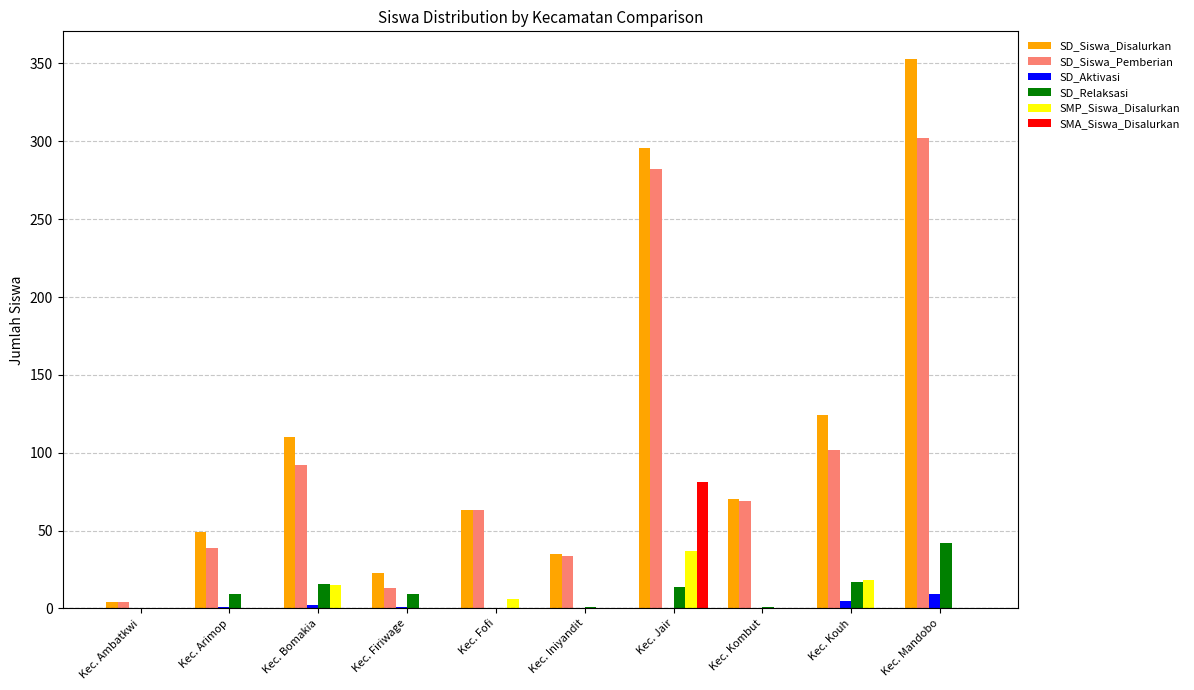

At which category does the chart reach its peak across all series?

Kec. Mandobo